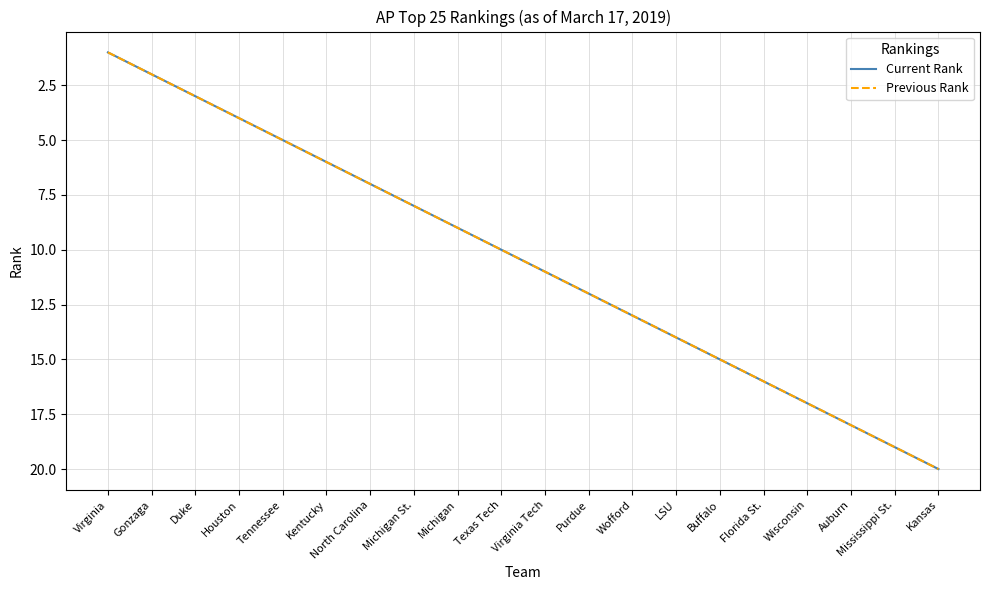

The Current Rank series shows 4 at Purdue. True or false?

False